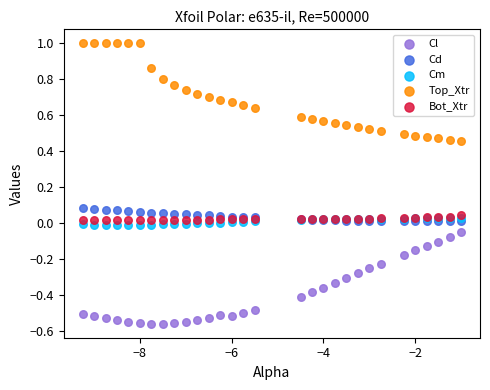

Which series contains the lowest Y value?

Cl